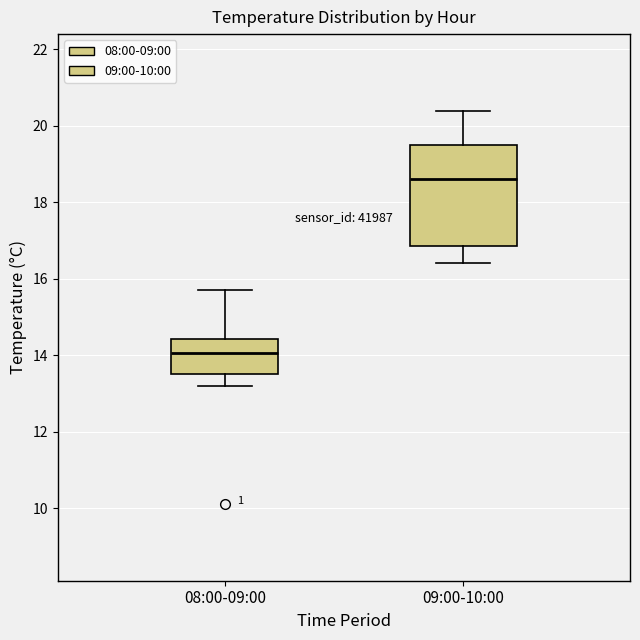

Which box's median line is the highest?

09:00-10:00